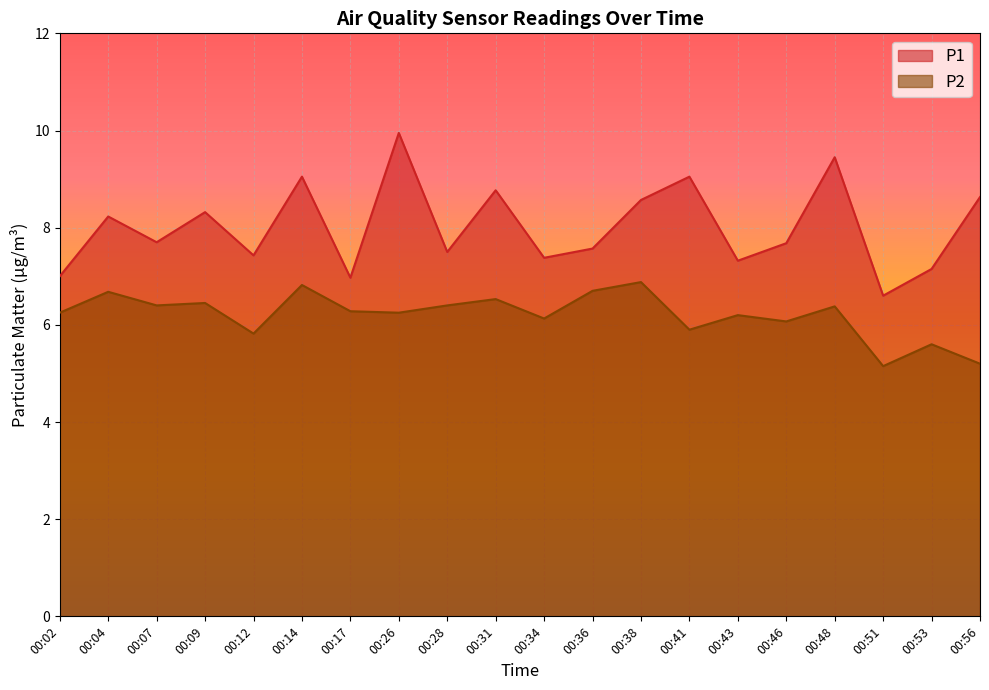

At which category is the sum across all series the highest?

00:26